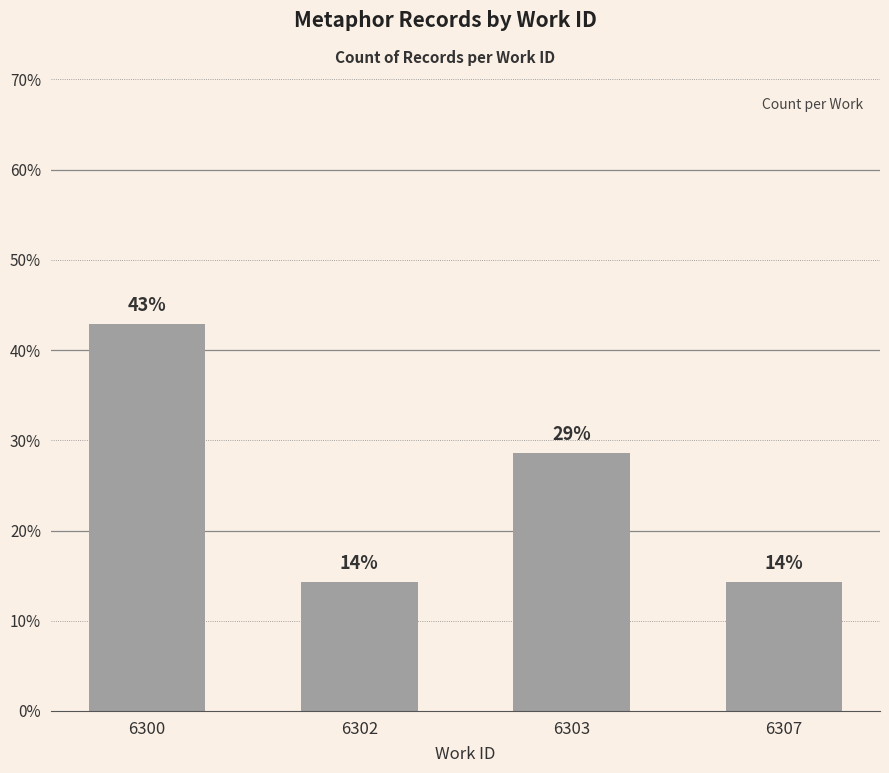

What is the minimum value shown in the chart?

14.3